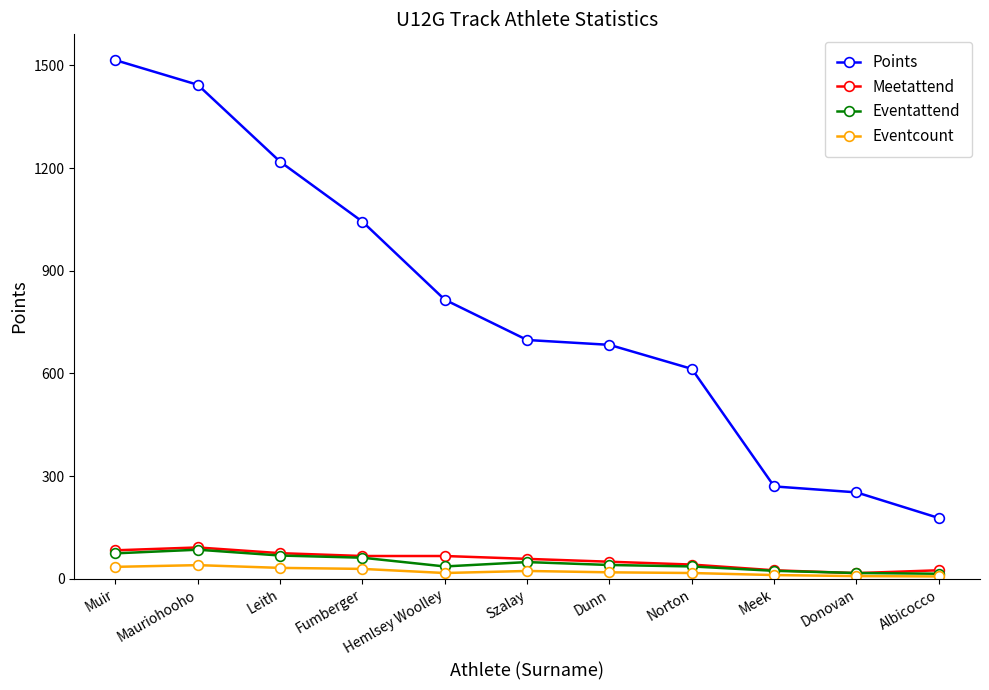

How many data points does each series have?

11